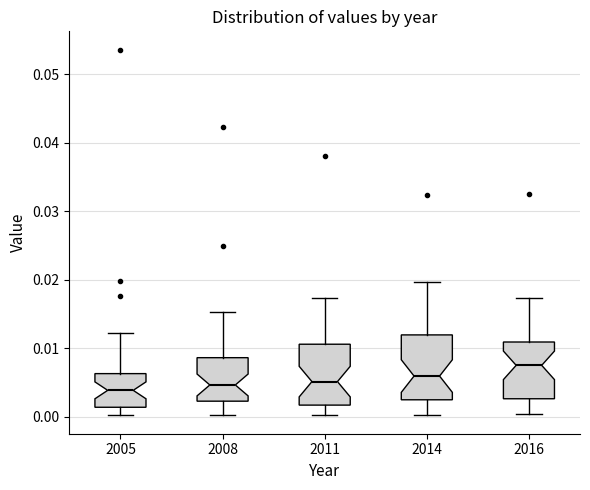

Reading left to right, read every box against the y-axis: the position of its median line, the range the box covers, and the ends of its whiskers. The values are not printed on the chart, so give them approximately, as read against the axis.

2005: median 0.004, box 0.001 to 0.006, whiskers 0.000 to 0.012
2008: median 0.005, box 0.002 to 0.009, whiskers 0.000 to 0.015
2011: median 0.005, box 0.002 to 0.011, whiskers 0.000 to 0.017
2014: median 0.006, box 0.002 to 0.012, whiskers 0.000 to 0.020
2016: median 0.008, box 0.003 to 0.011, whiskers 0.000 to 0.017